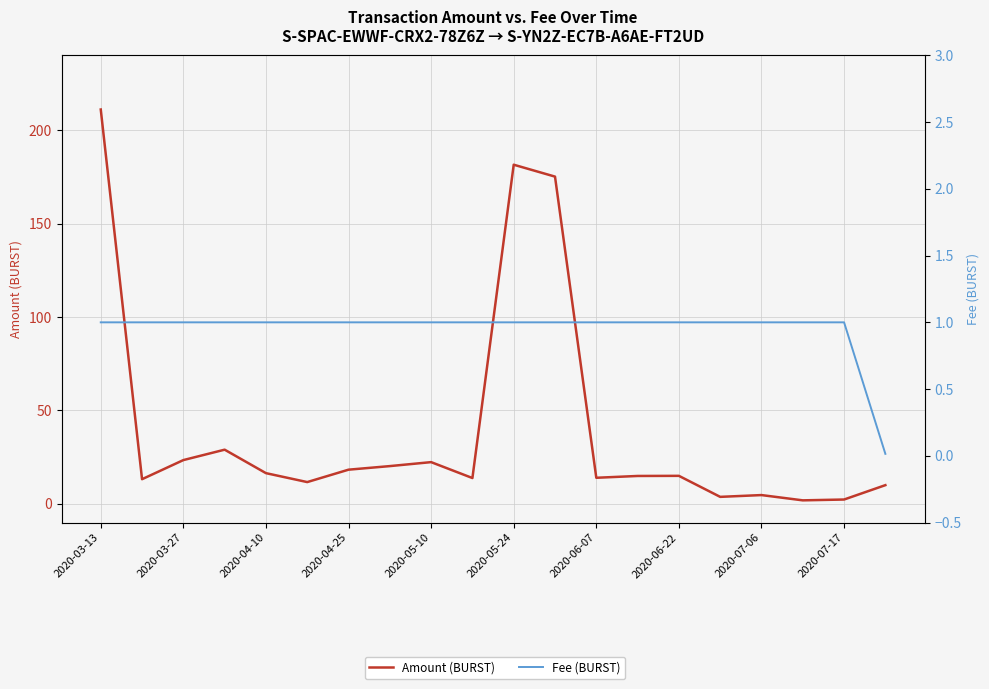

Reading left to right, extract all data points from this chart.

Amount (BURST): 211.0	13.2	23.4	29.0	16.4	11.6	18.3	20.2	22.3	13.8	181.5	175.1	14.0	14.9	15.0	3.7	4.7	1.9	2.3	10.0
Fee (BURST): 1.0	1.0	1.0	1.0	1.0	1.0	1.0	1.0	1.0	1.0	1.0	1.0	1.0	1.0	1.0	1.0	1.0	1.0	1.0	0.0